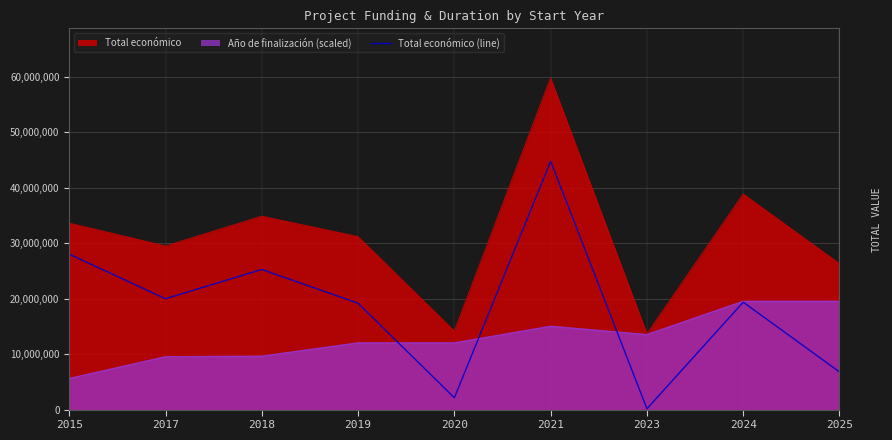

How many points are higher than both their immediate neighbors (excluding endpoints)?

3